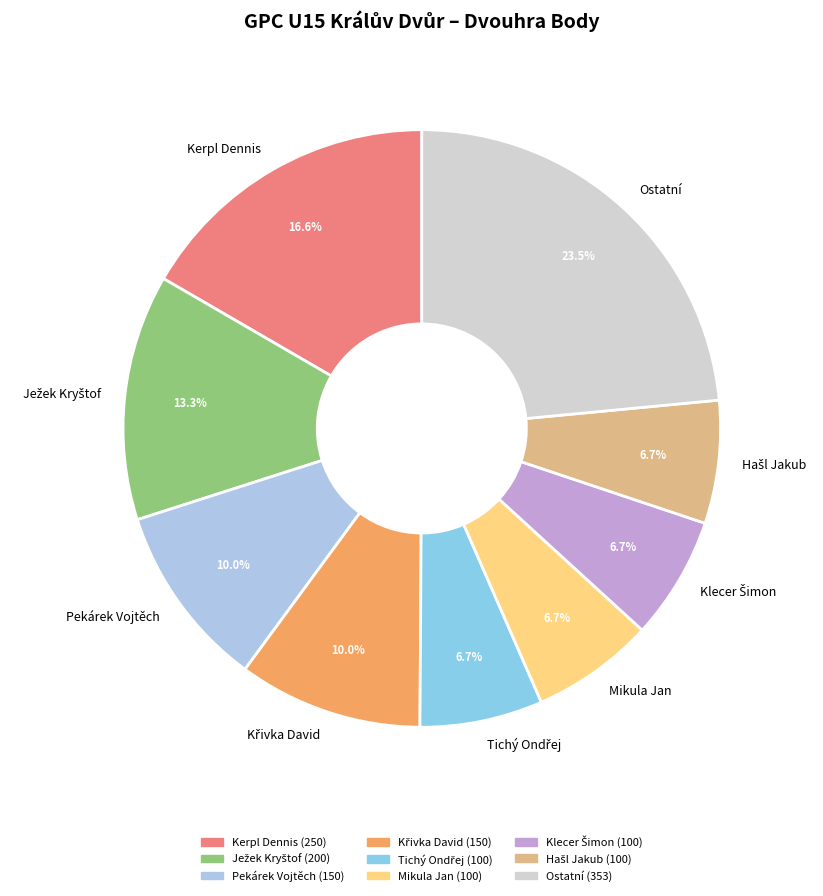

Which slice is the largest?

Ostatní